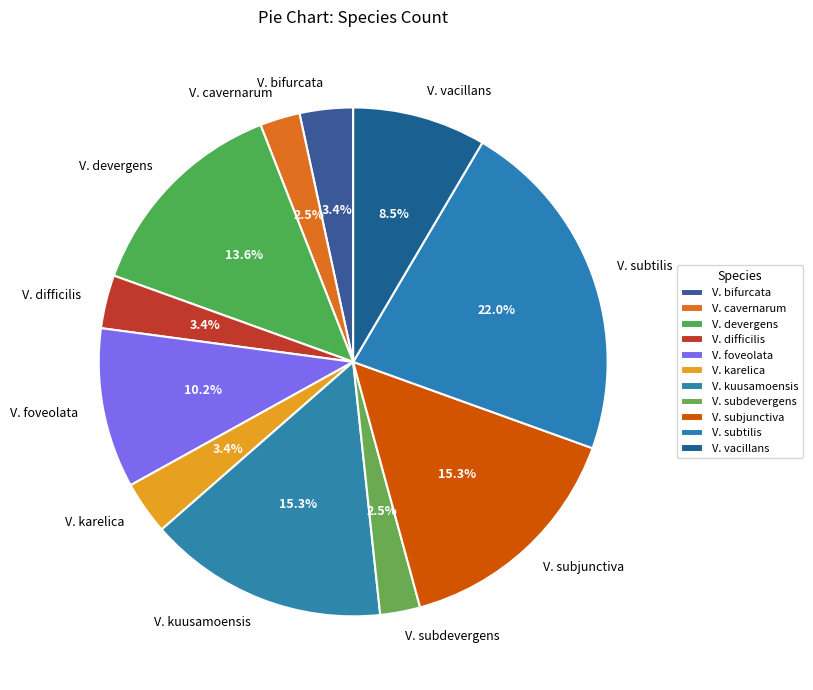

Count the number of slices in the pie.

11